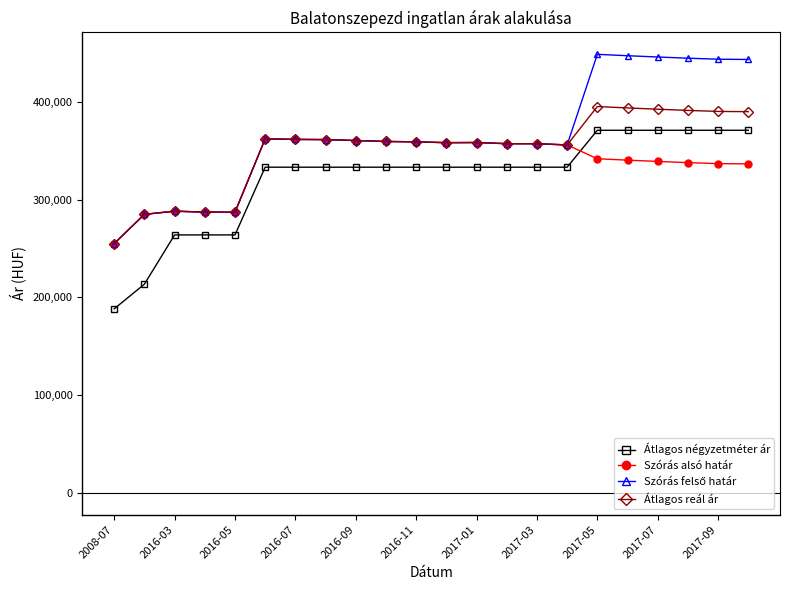

True or false: Átlagos négyzetméter ár and Szórás alsó határ cross at least once.

True